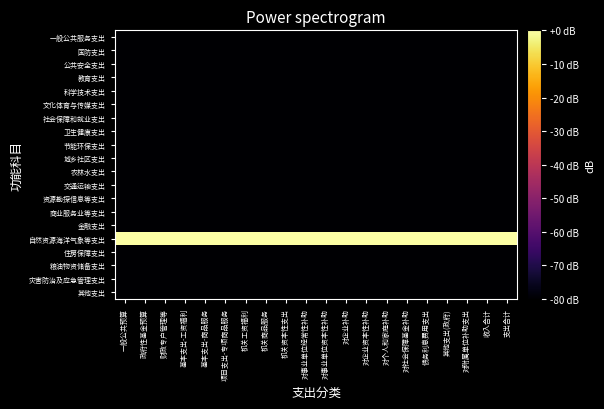

Rank the series by their maximum value, from highest to lowest.

自然资源海洋气象等支出, 一般公共服务支出, 国防支出, 公共安全支出, 教育支出, 科学技术支出, 文化体育与传媒支出, 社会保障和就业支出, 卫生健康支出, 节能环保支出, 城乡社区支出, 农林水支出, 交通运输支出, 资源勘探信息等支出, 商业服务业等支出, 金融支出, 住房保障支出, 粮油物资储备支出, 灾害防治及应急管理支出, 其他支出